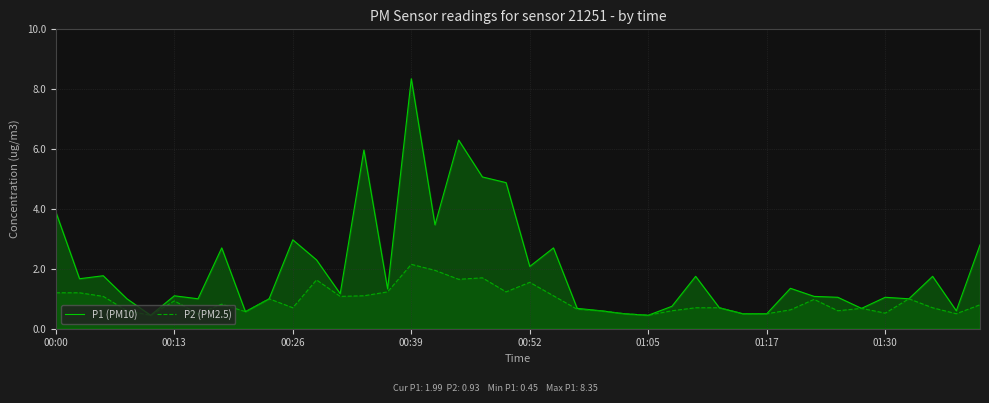

Where does the P1 (PM10) series first go above 1?

00:00